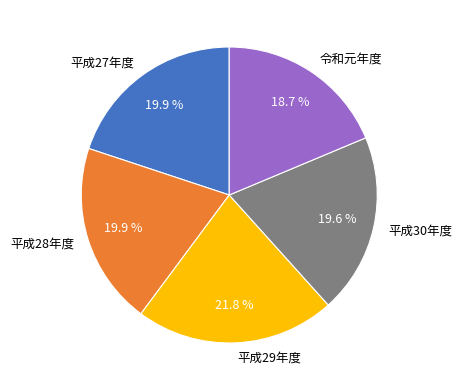

How many segments does this pie chart have?

5